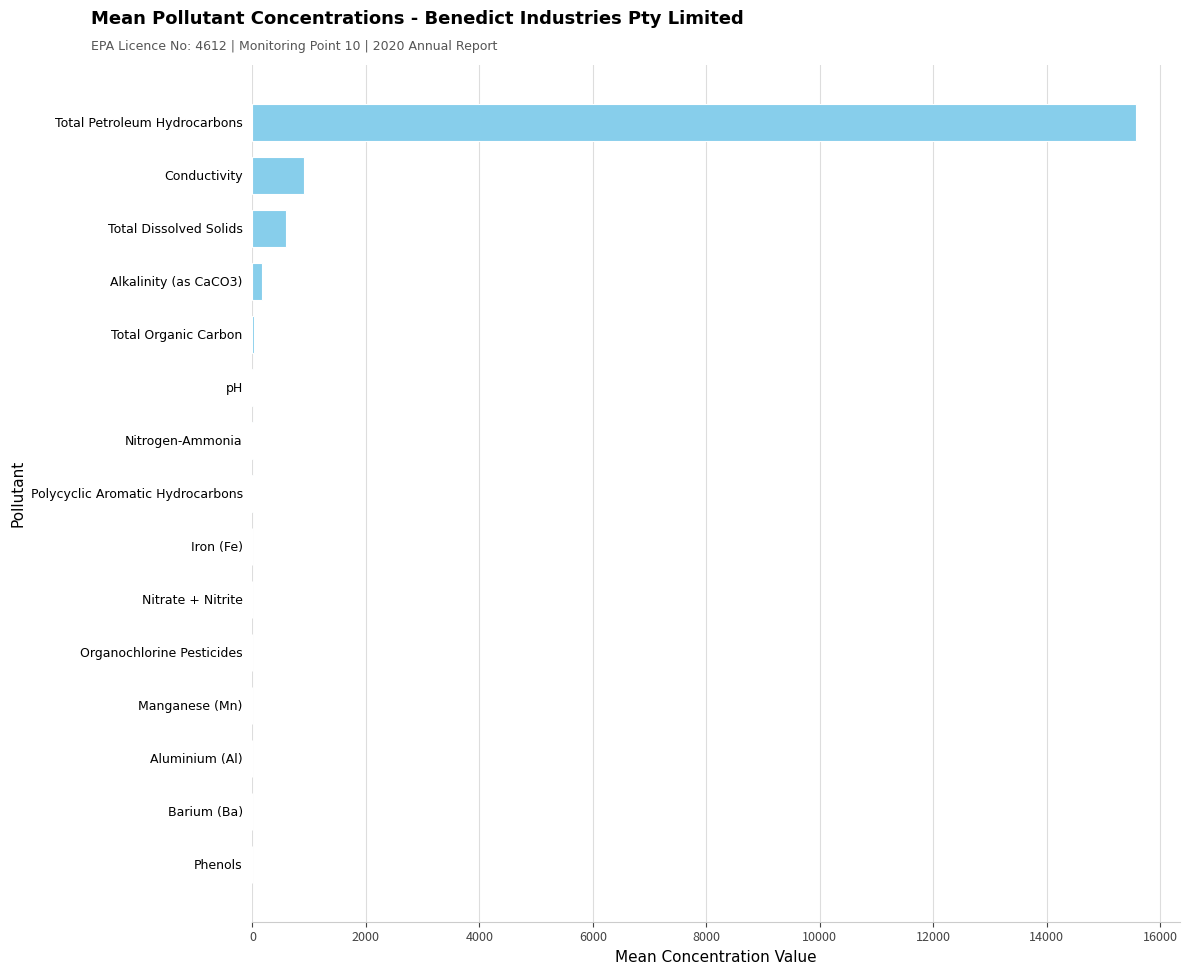

What is the average value?

1152.7